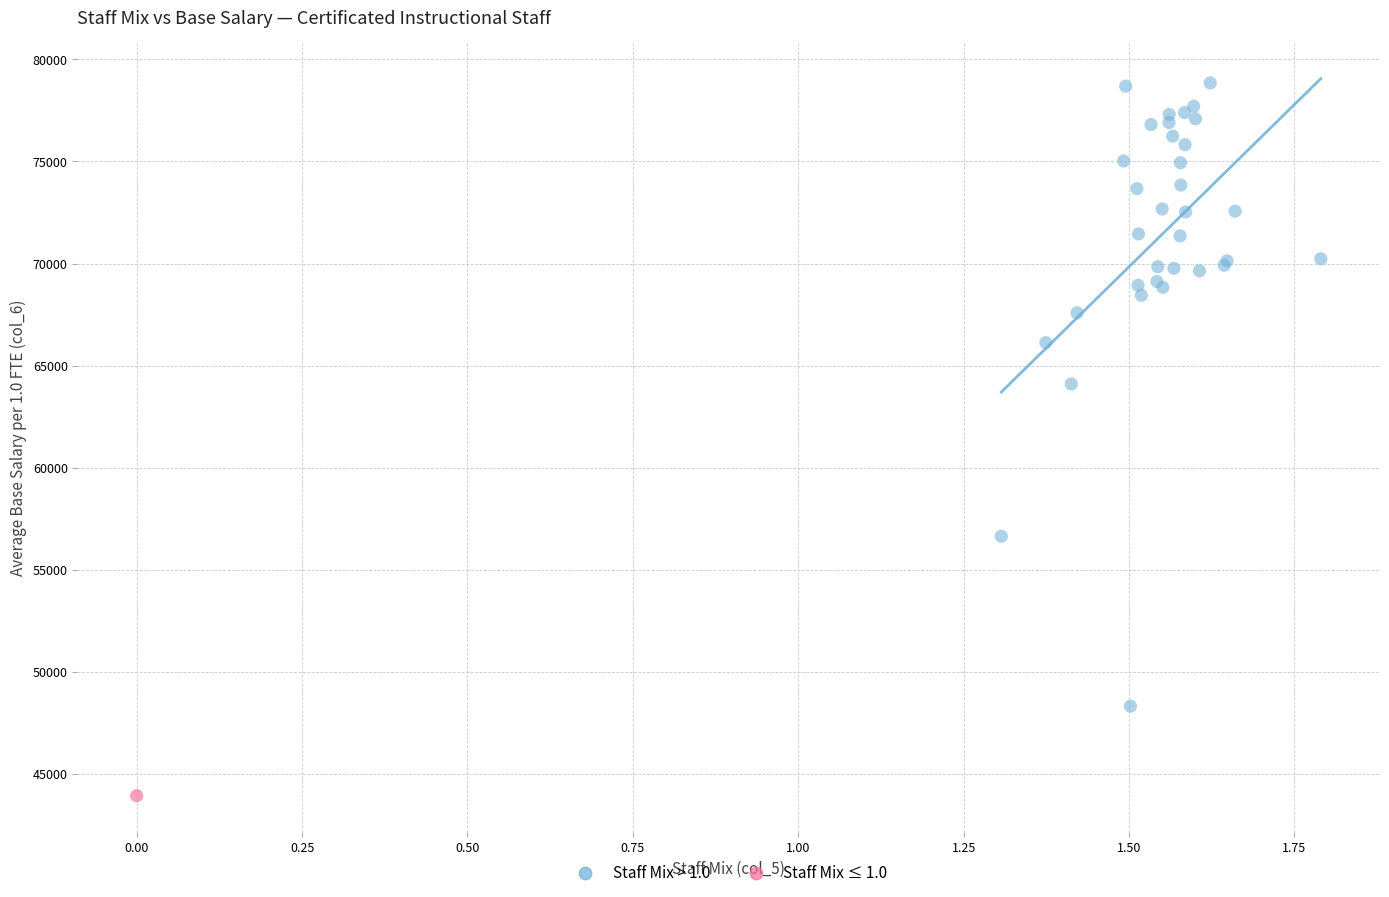

What are all the series names shown in the legend?

Staff Mix > 1.0, Staff Mix ≤ 1.0